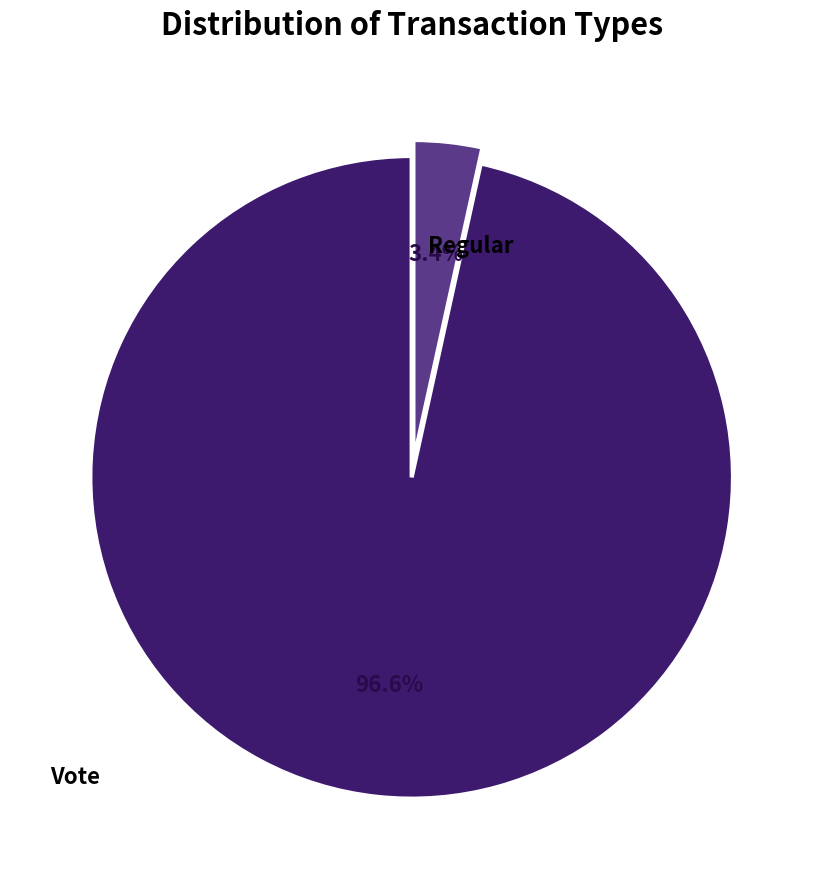

Is there a majority slice in this chart?

Yes